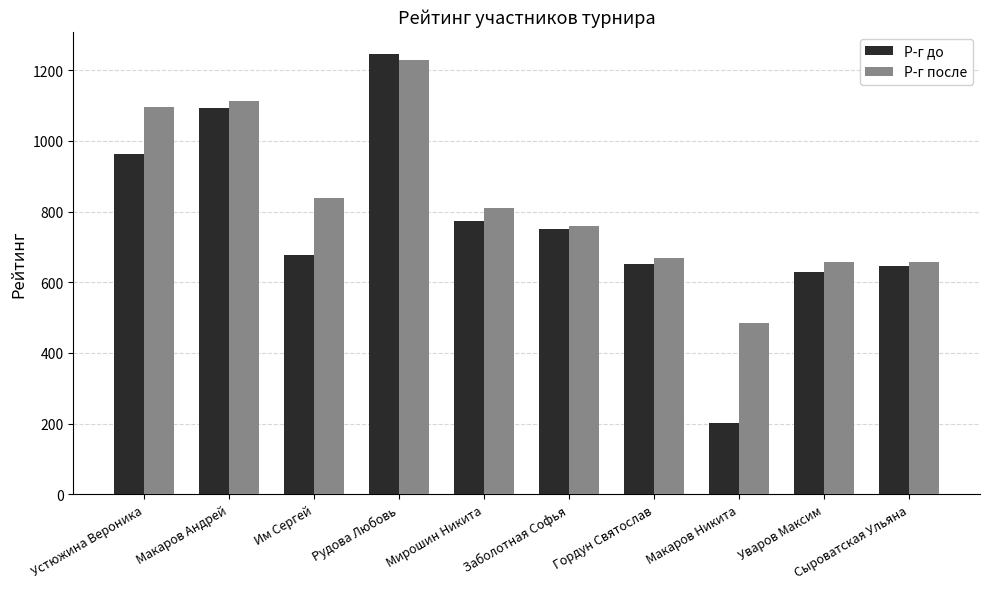

At which category is the sum across all series the highest?

Рудова Любовь